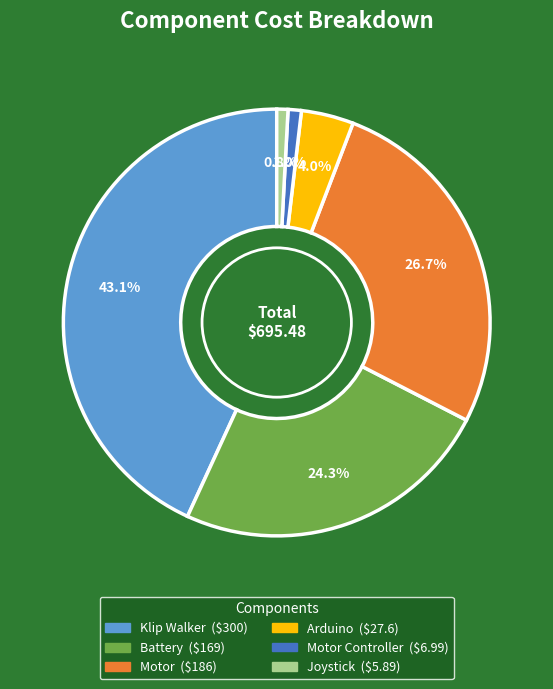

Is there a majority slice in this chart?

No